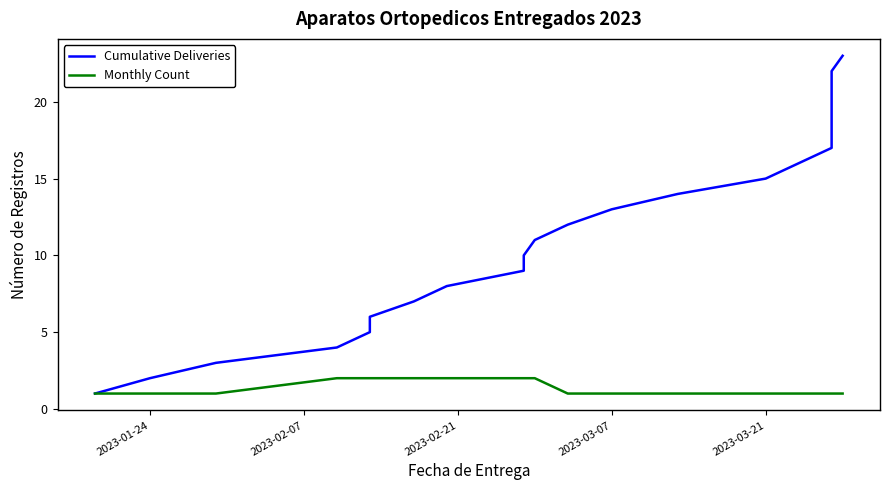

True or false: Cumulative Deliveries has a value of 3 at 2023-01-24.

False